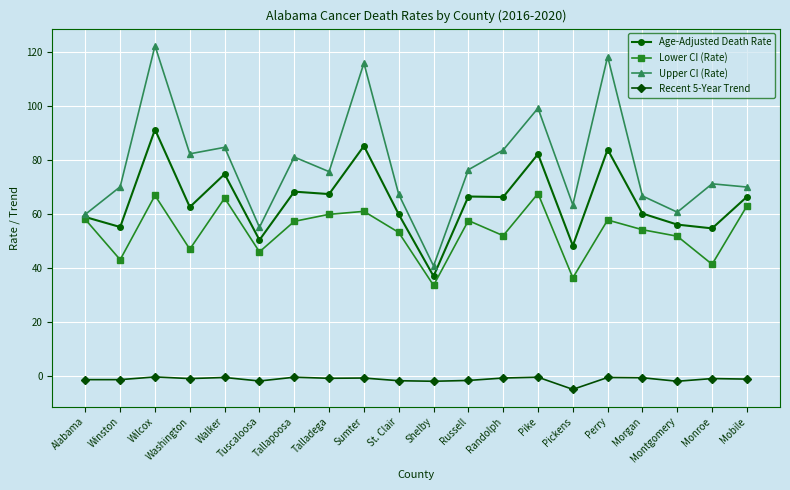

What is the minimum value shown in the chart?

-5.0